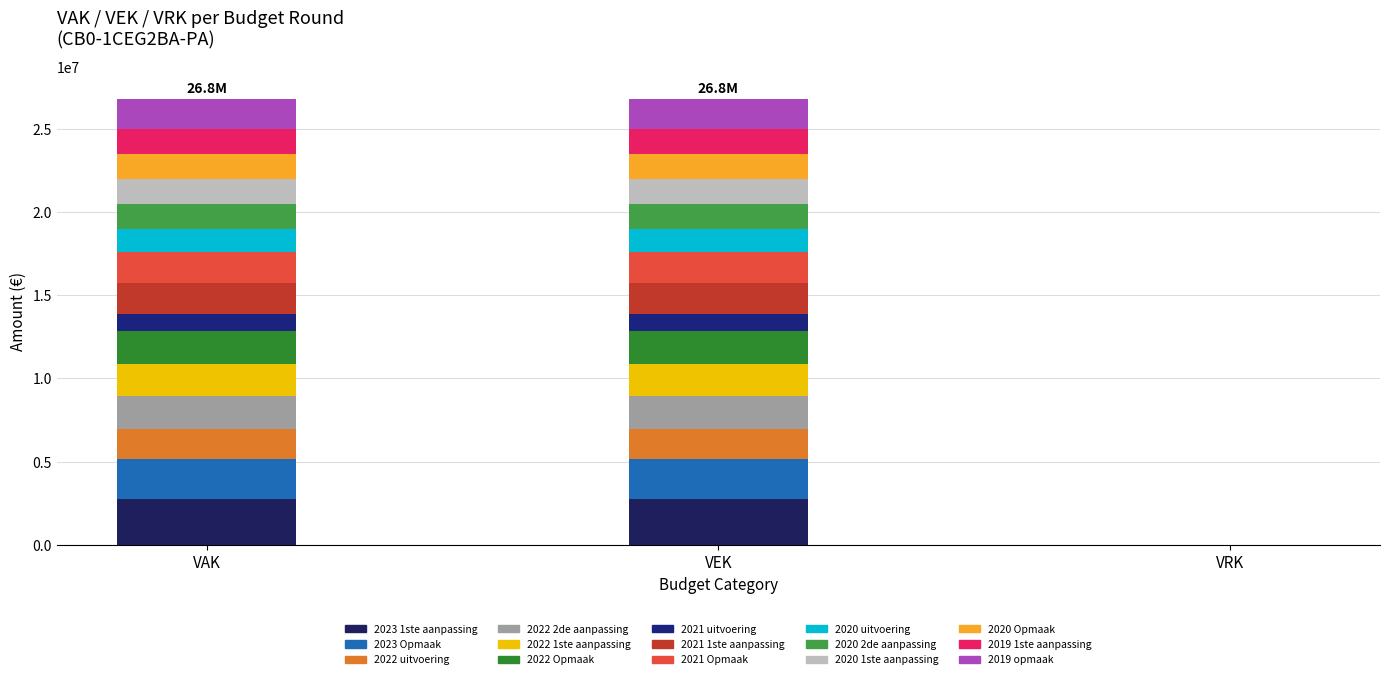

What position from the right is 2020 2de aanpassing?

5